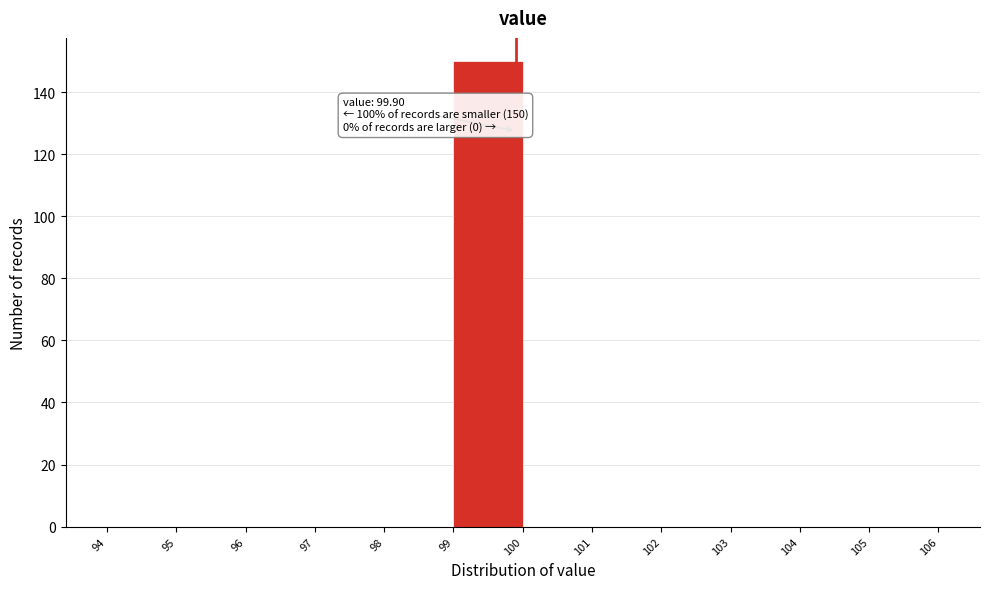

Over which range of the x-axis is the bar tallest?

99 to 100